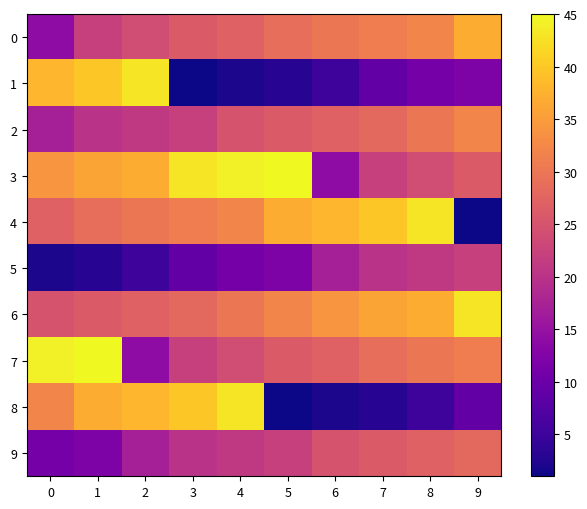

At 6, list the series in order from largest to smallest.

4, 6, 0, 2, 7, 9, 5, 3, 1, 8